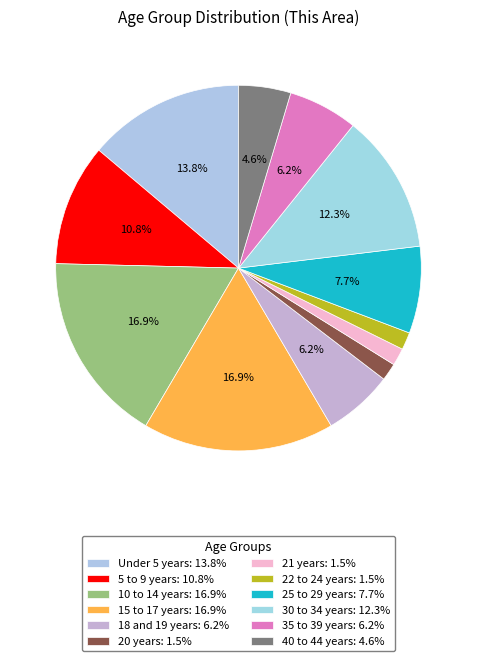

How much of the chart is everything except 25 to 29 years?

92.3%